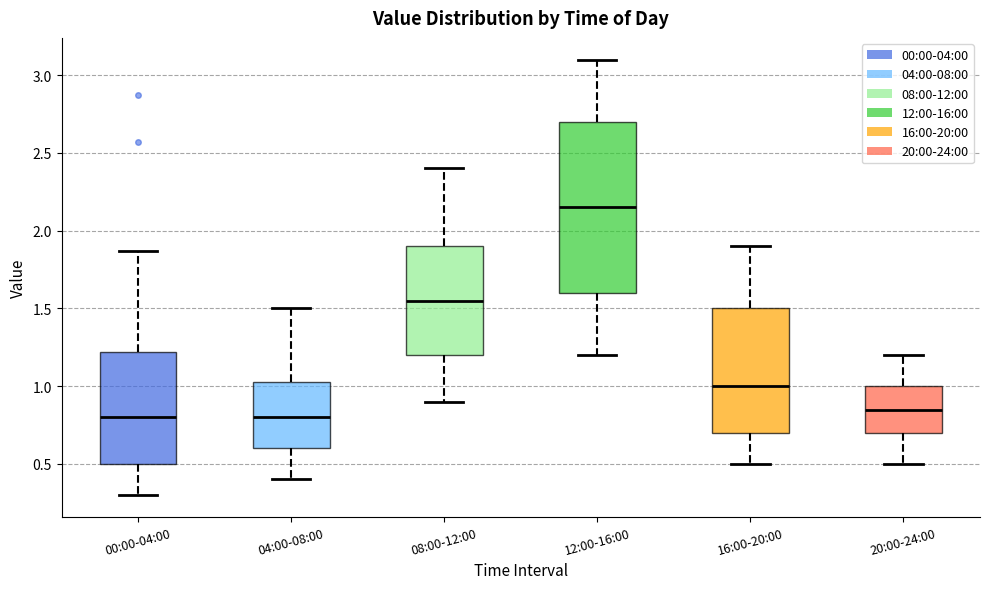

Reading left to right, transcribe this box plot: for each box, give where its median line is, the range the box spans, and where its two whiskers end, as read against the y-axis. The values are not printed on the chart, so give them approximately, as read against the axis.

00:00-04:00: median 0.80, box 0.50 to 1.20, whiskers 0.30 to 1.85
04:00-08:00: median 0.80, box 0.60 to 1.05, whiskers 0.40 to 1.50
08:00-12:00: median 1.55, box 1.20 to 1.90, whiskers 0.90 to 2.40
12:00-16:00: median 2.15, box 1.60 to 2.70, whiskers 1.20 to 3.10
16:00-20:00: median 1.00, box 0.70 to 1.50, whiskers 0.50 to 1.90
20:00-24:00: median 0.85, box 0.70 to 1.00, whiskers 0.50 to 1.20